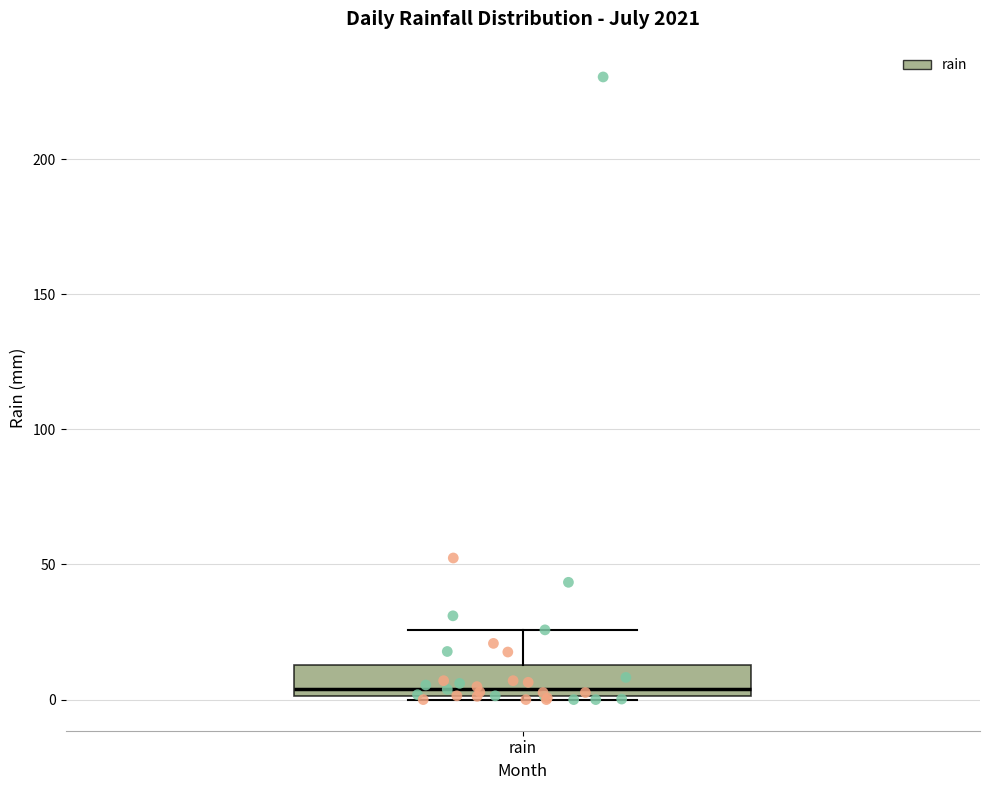

Transcribe this box plot: give where the median line is, the range the box spans, and where the two whiskers end, as read against the y-axis. The values are not printed on the chart, so give them approximately, as read against the axis.

median 5, box 0 to 15, whiskers 0 to 25